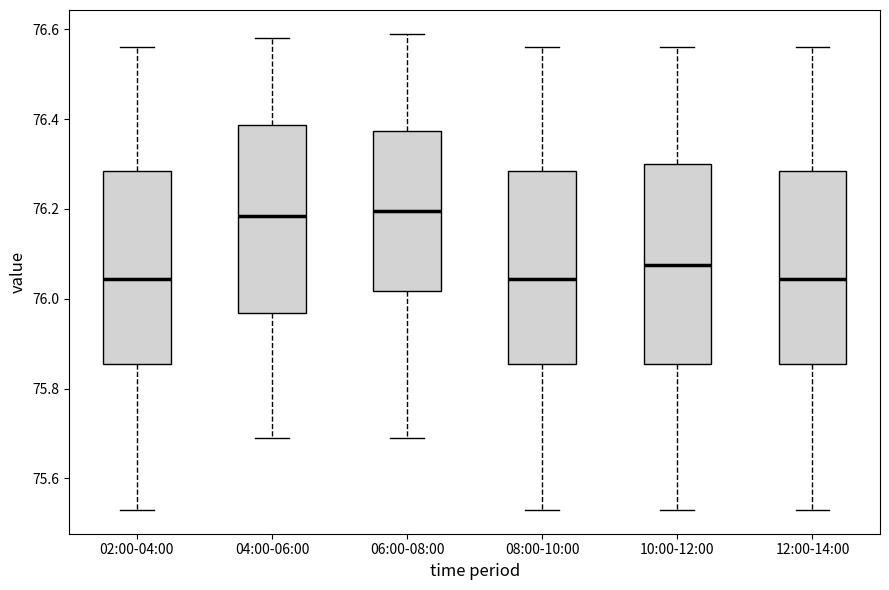

Reading left to right, read every box against the y-axis: the position of its median line, the range the box covers, and the ends of its whiskers. The values are not printed on the chart, so give them approximately, as read against the axis.

02:00-04:00: median 76.04, box 75.86 to 76.28, whiskers 75.54 to 76.56
04:00-06:00: median 76.18, box 75.96 to 76.38, whiskers 75.70 to 76.58
06:00-08:00: median 76.20, box 76.02 to 76.38, whiskers 75.70 to 76.60
08:00-10:00: median 76.04, box 75.86 to 76.28, whiskers 75.54 to 76.56
10:00-12:00: median 76.08, box 75.86 to 76.30, whiskers 75.54 to 76.56
12:00-14:00: median 76.04, box 75.86 to 76.28, whiskers 75.54 to 76.56